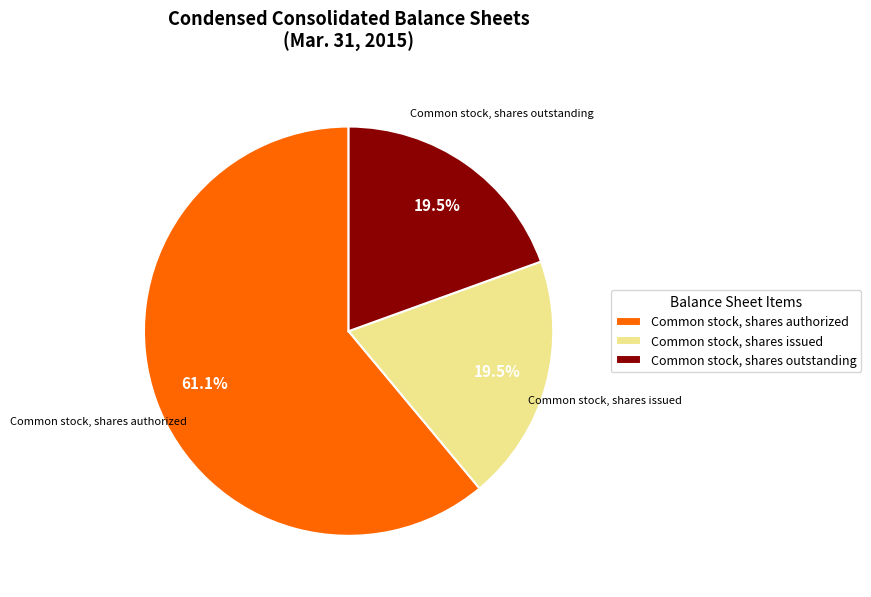

How many slices are in this pie chart?

3